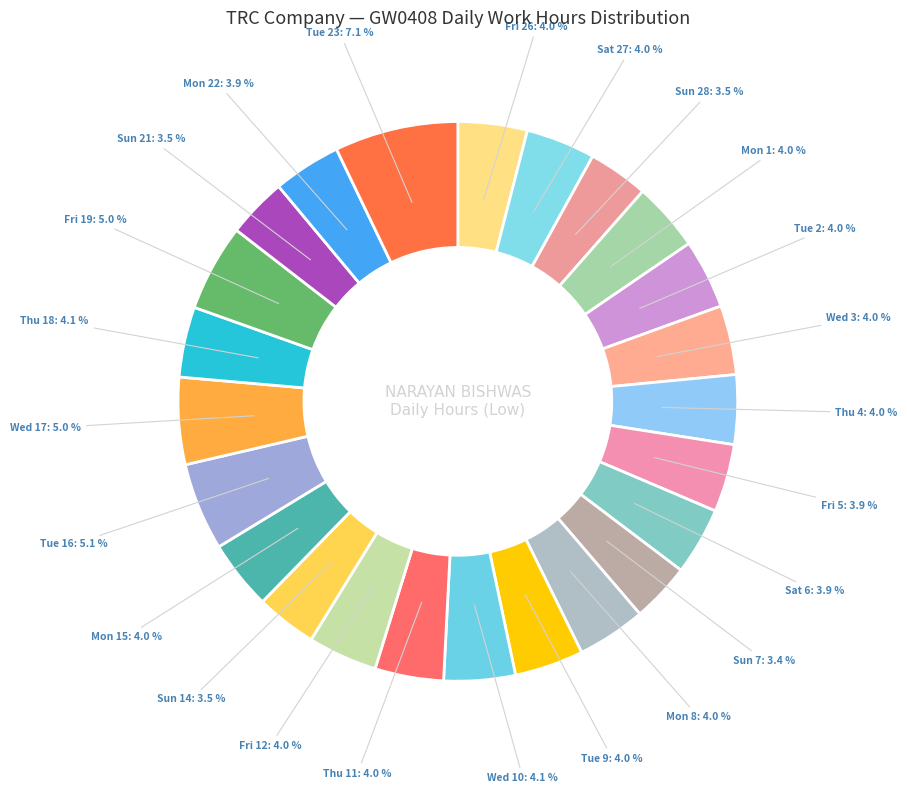

Rank the categories by value from lowest to highest.

Sun 7, Sun 21, Sun 28, Sun 14, Sat 6, Mon 22, Fri 5, Thu 11, Mon 1, Mon 8, Tue 9, Fri 26, Wed 3, Mon 15, Sat 27, Tue 2, Fri 12, Thu 4, Thu 18, Wed 10, Fri 19, Wed 17, Tue 16, Tue 23